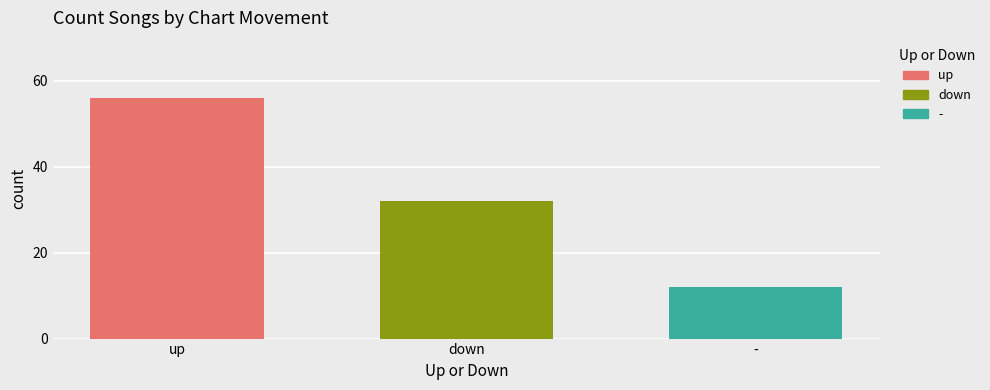

What is the approximate value of up at down?

56